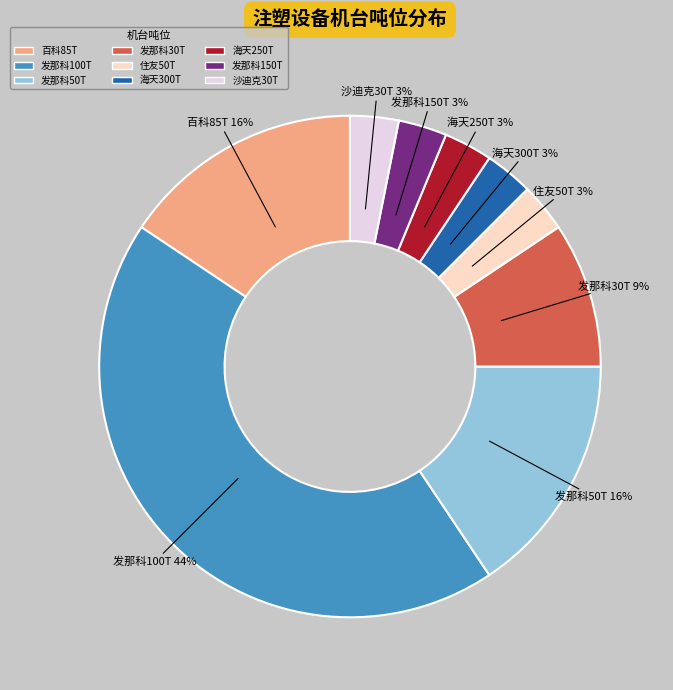

How many slices are in this pie chart?

9